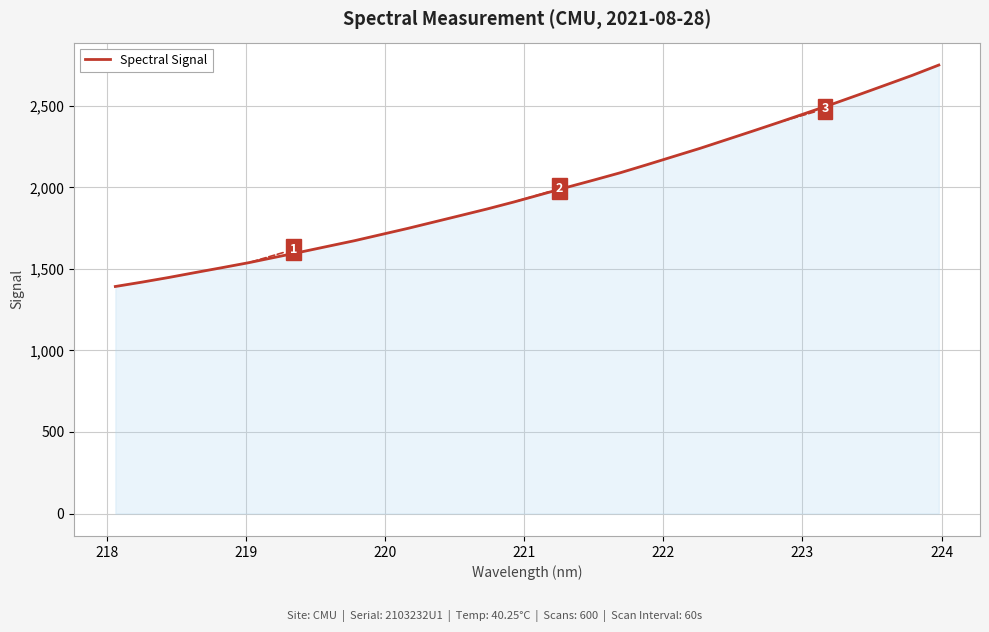

What is the minimum value shown in the chart?

1391.9